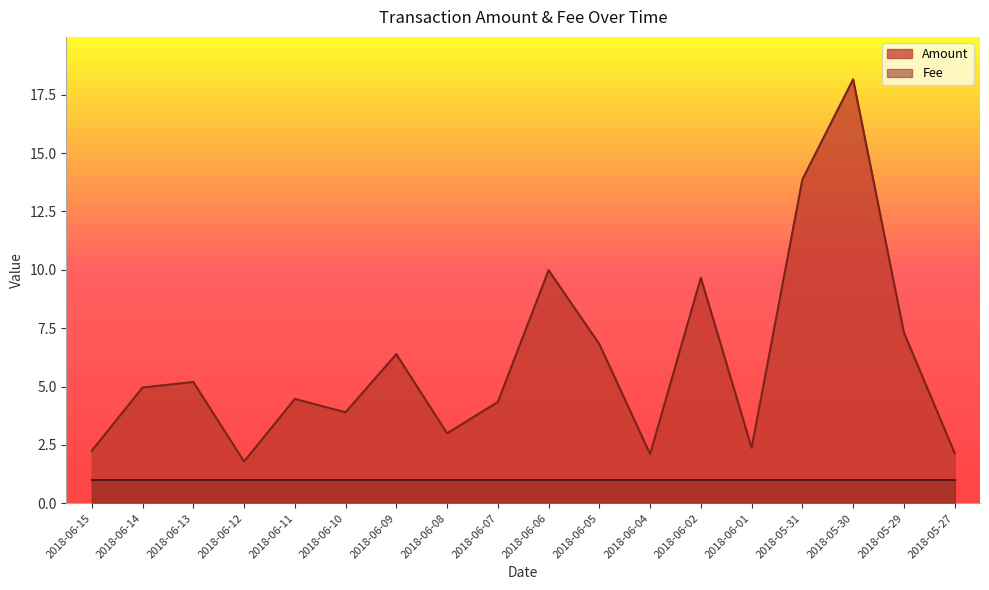

Where is the first local maximum?

2018-06-13